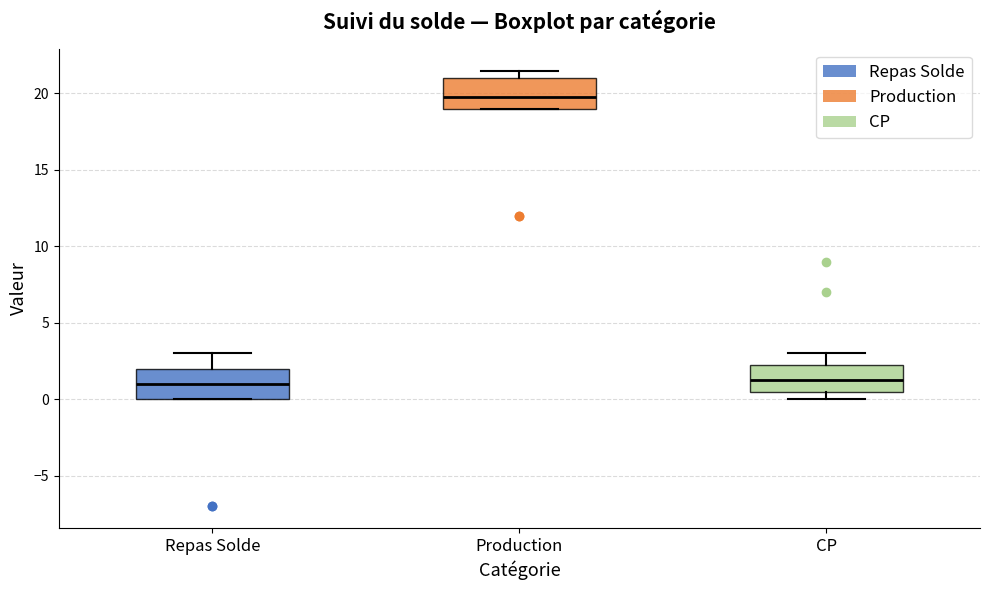

Reading left to right, transcribe this box plot: for each box, give where its median line is, the range the box spans, and where its two whiskers end, as read against the y-axis. The values are not printed on the chart, so give them approximately, as read against the axis.

Repas Solde: median 1.0, box 0.0 to 2.0, whiskers 0.0 to 3.0
Production: median 20.0, box 19.0 to 21.0, whiskers 19.0 to 21.5
CP: median 1.5, box 0.5 to 2.5, whiskers 0.0 to 3.0